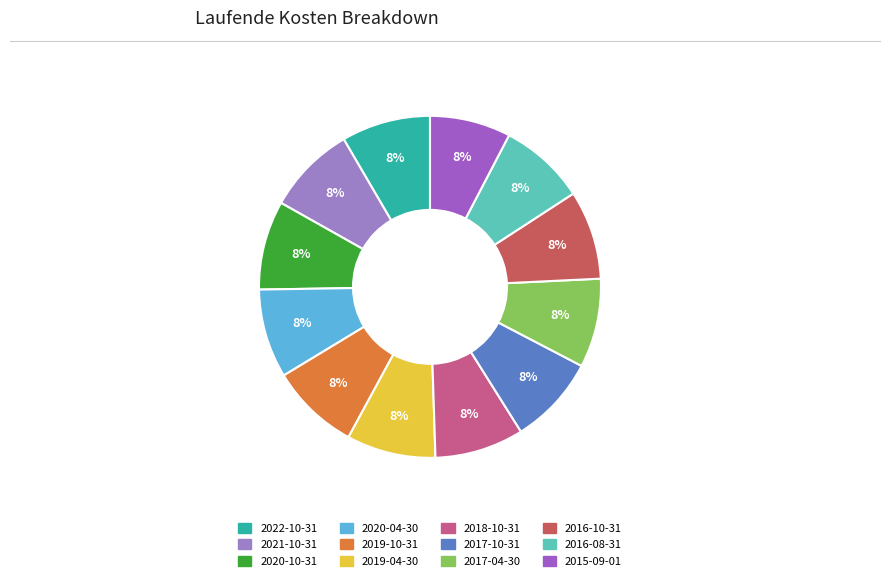

What percentage is the 2016-10-31 slice, to the nearest percent?

8%